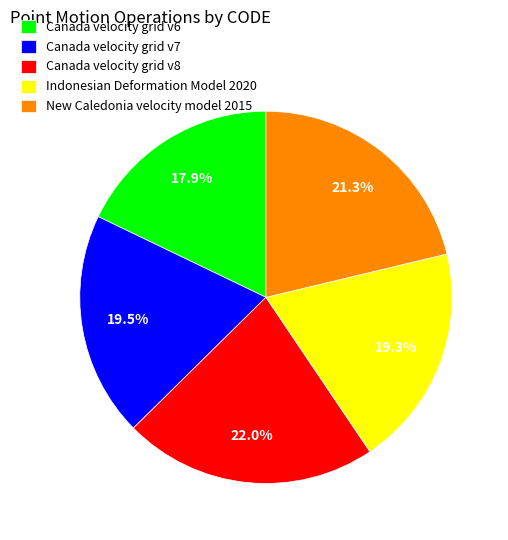

What is the total percentage of New Caledonia velocity model 2015 and Canada velocity grid v8?

43.3%